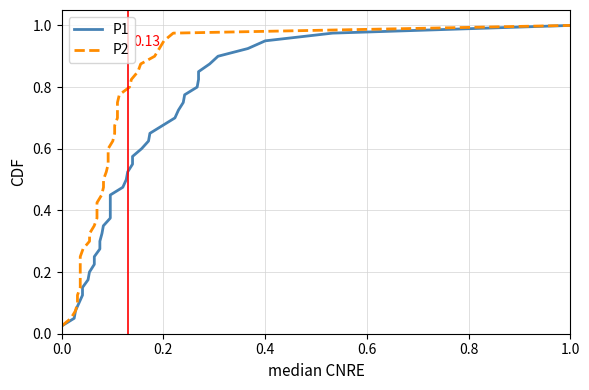

What are all the series names shown in the legend?

P1, P2